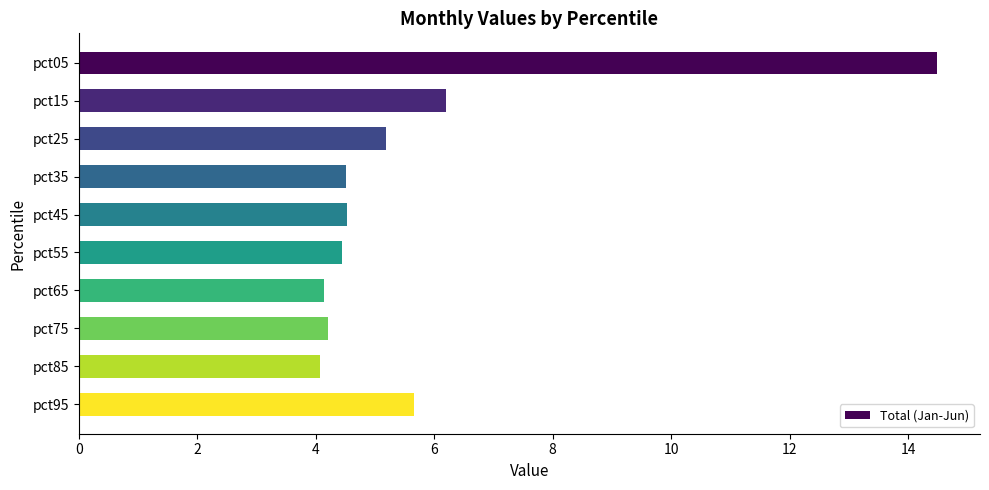

What is the value of the 5th bar from the top?

4.5